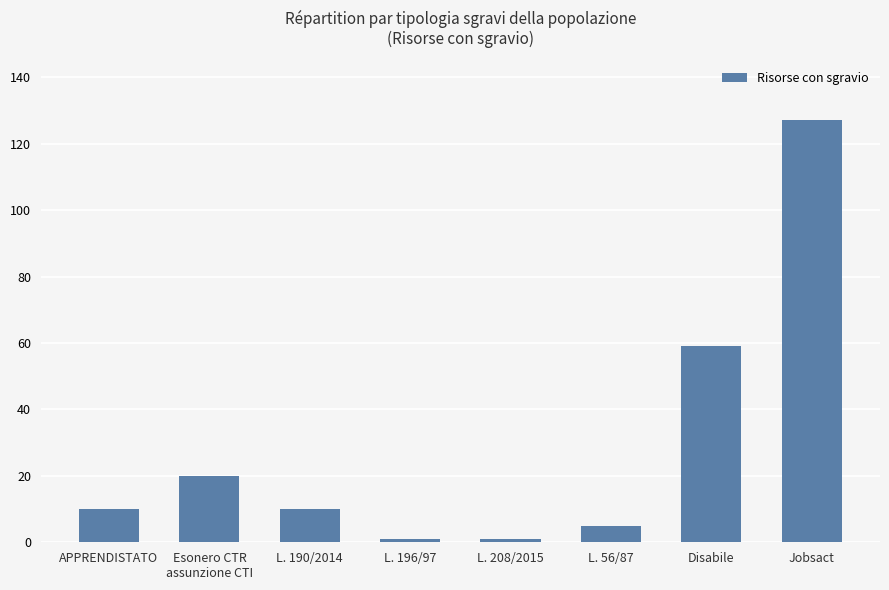

What is the change in value from L. 208/2015 to L. 56/87?

+4